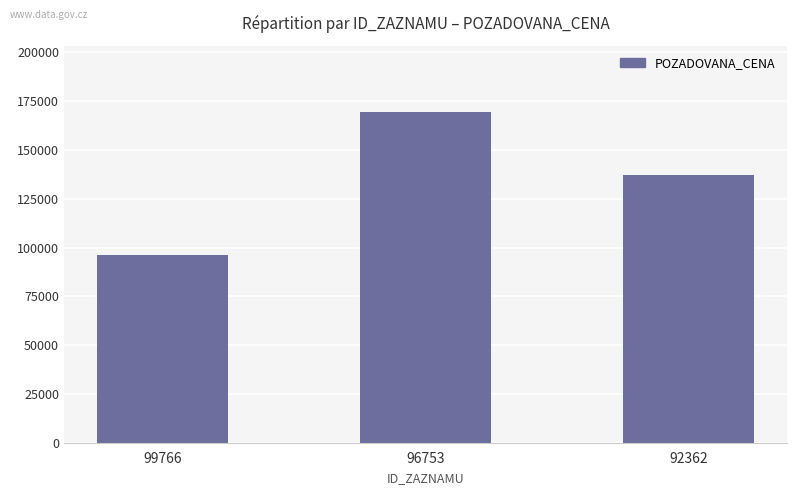

Rank the categories by value from highest to lowest.

96753, 92362, 99766